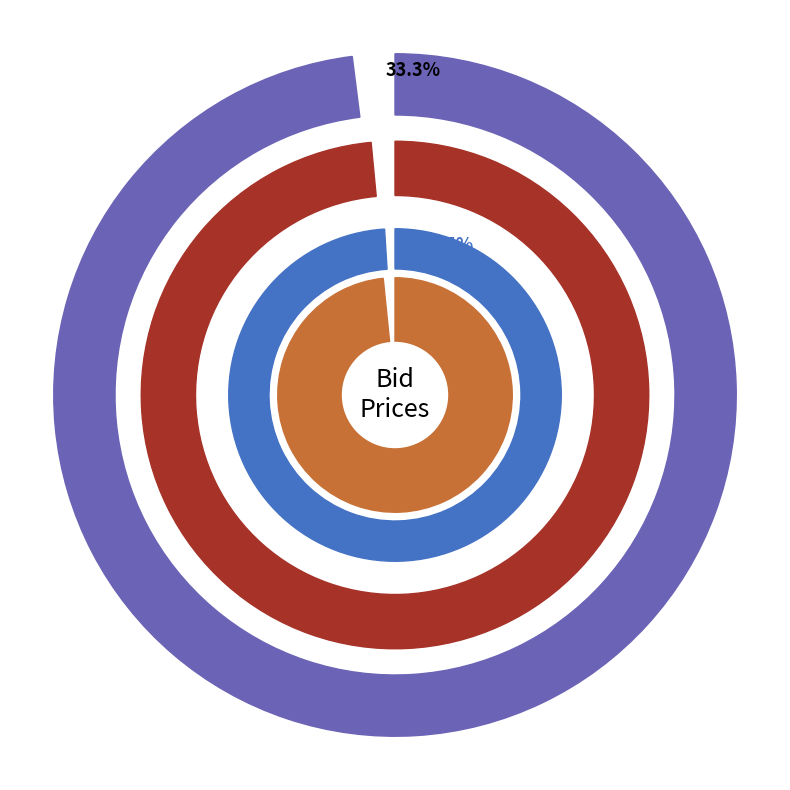

What is the smallest slice in the pie chart?

20:27:29.168